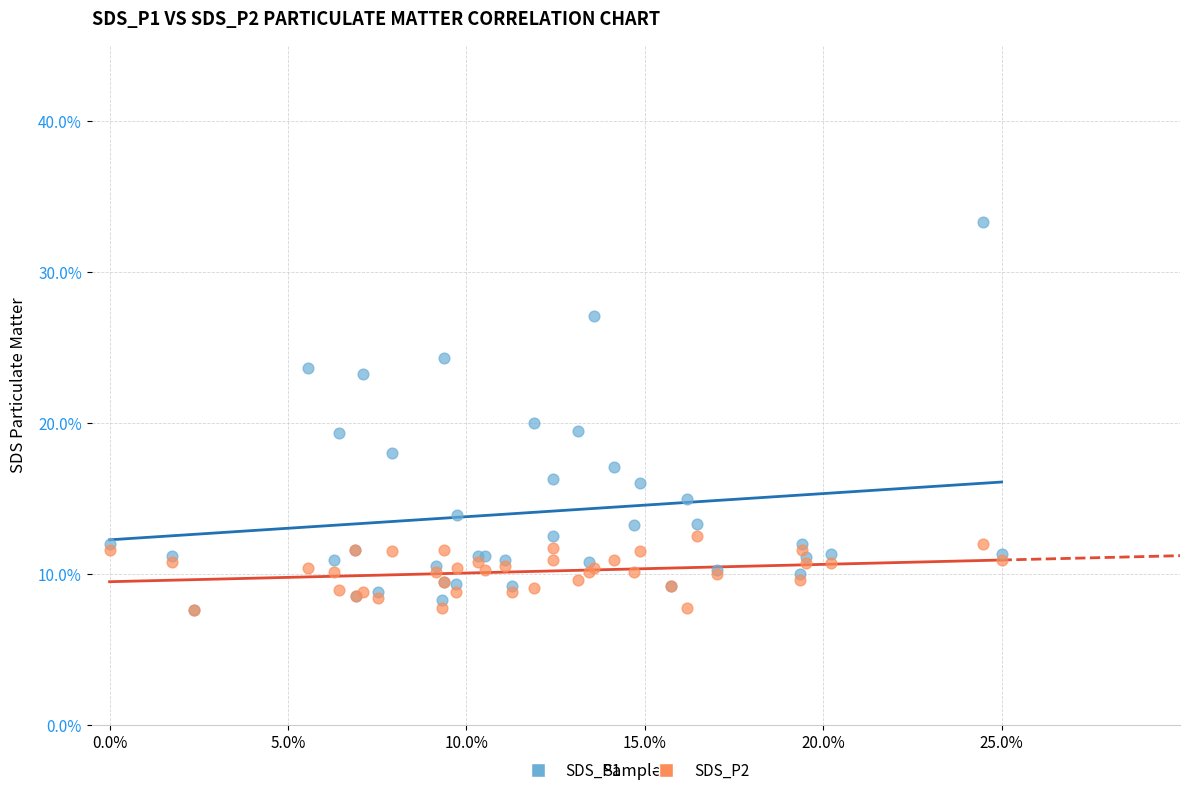

What are all the series names shown in the legend?

SDS_P1, SDS_P2